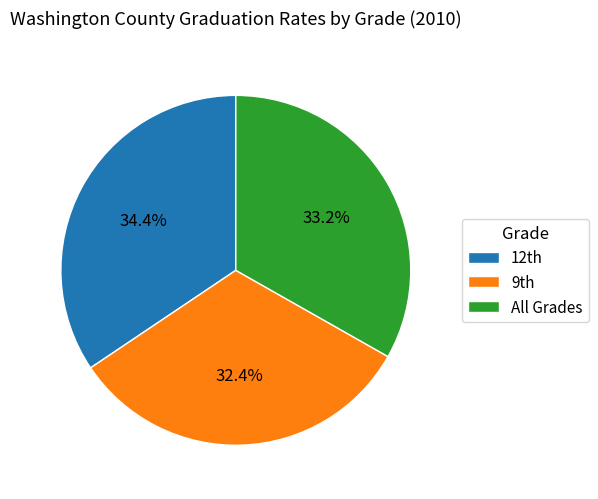

To the nearest percent, what is the difference between the largest and smallest slice percentages?

2%